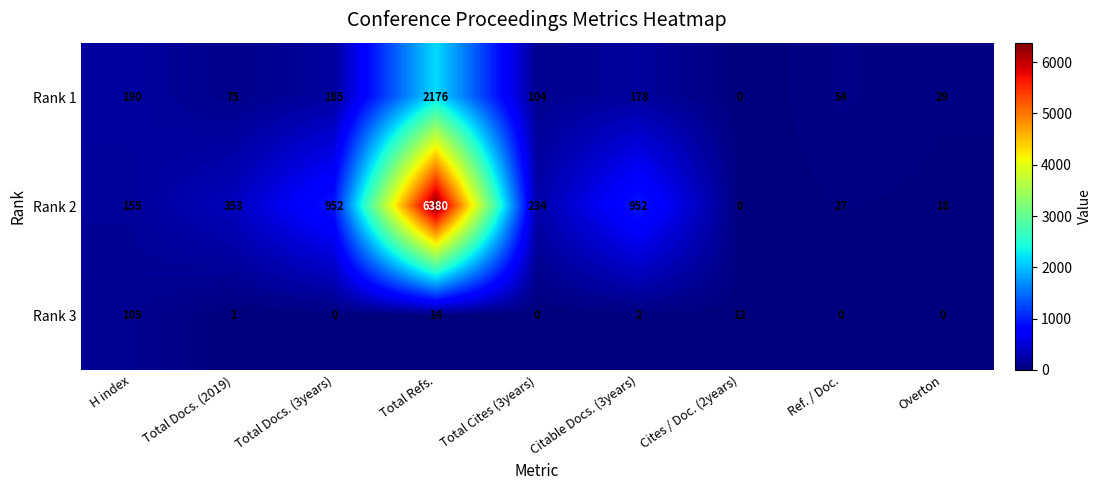

Between Total Refs. and Total Cites (3years), which series saw the biggest shift?

Rank 2